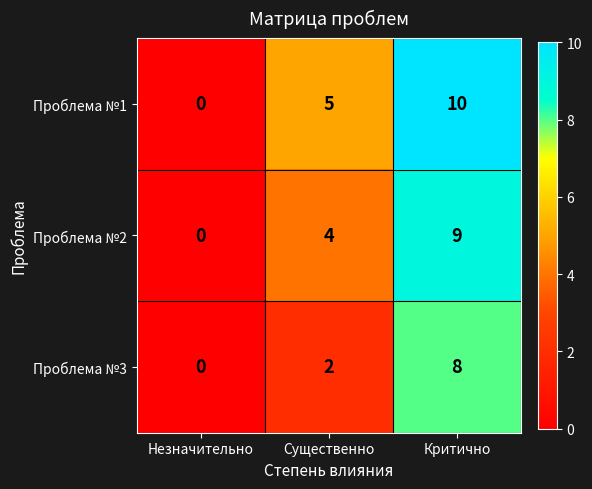

What is the sum of all Проблема №3 values?

10